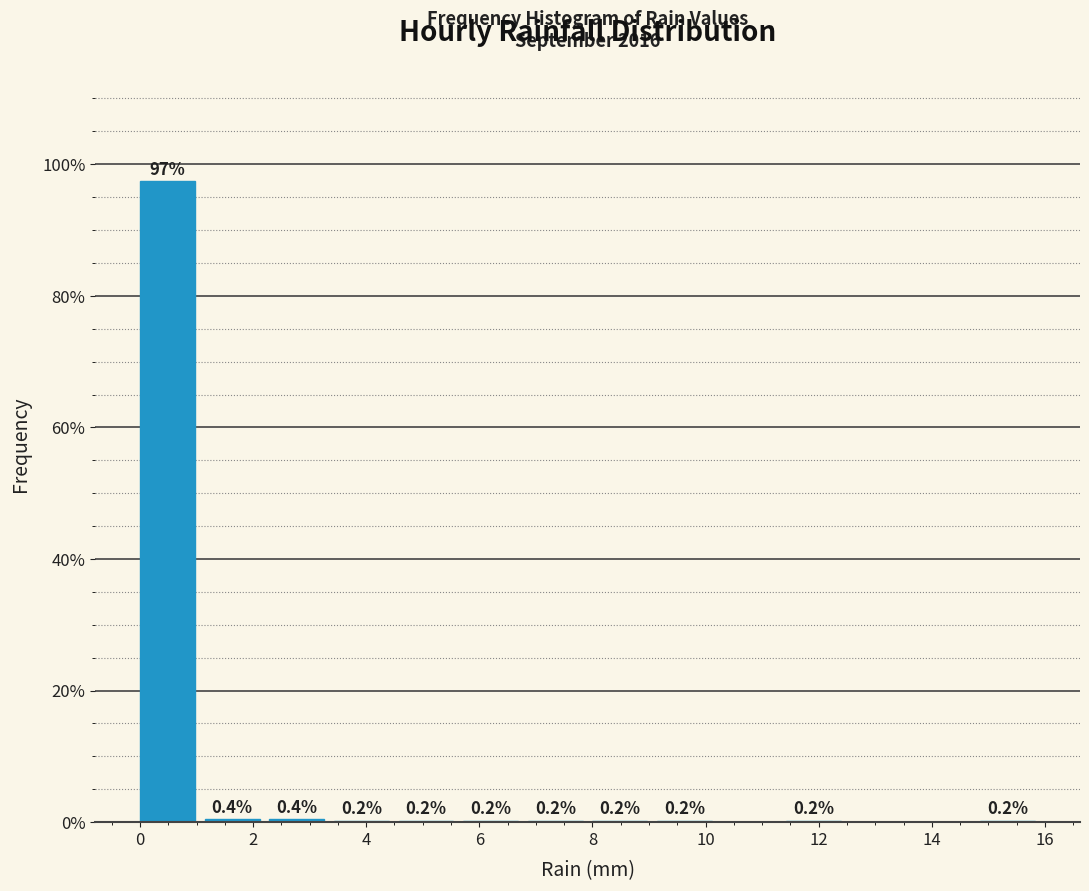

Which range on the x-axis has the tallest bar?

0.0 to 1.2